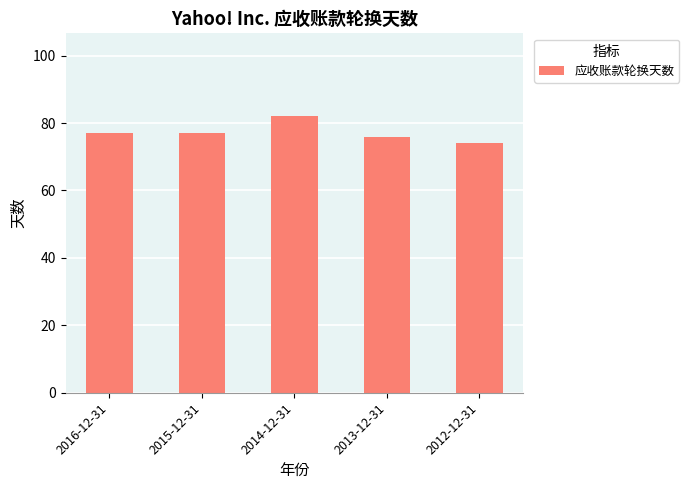

Which category has the highest value across all series?

2014-12-31